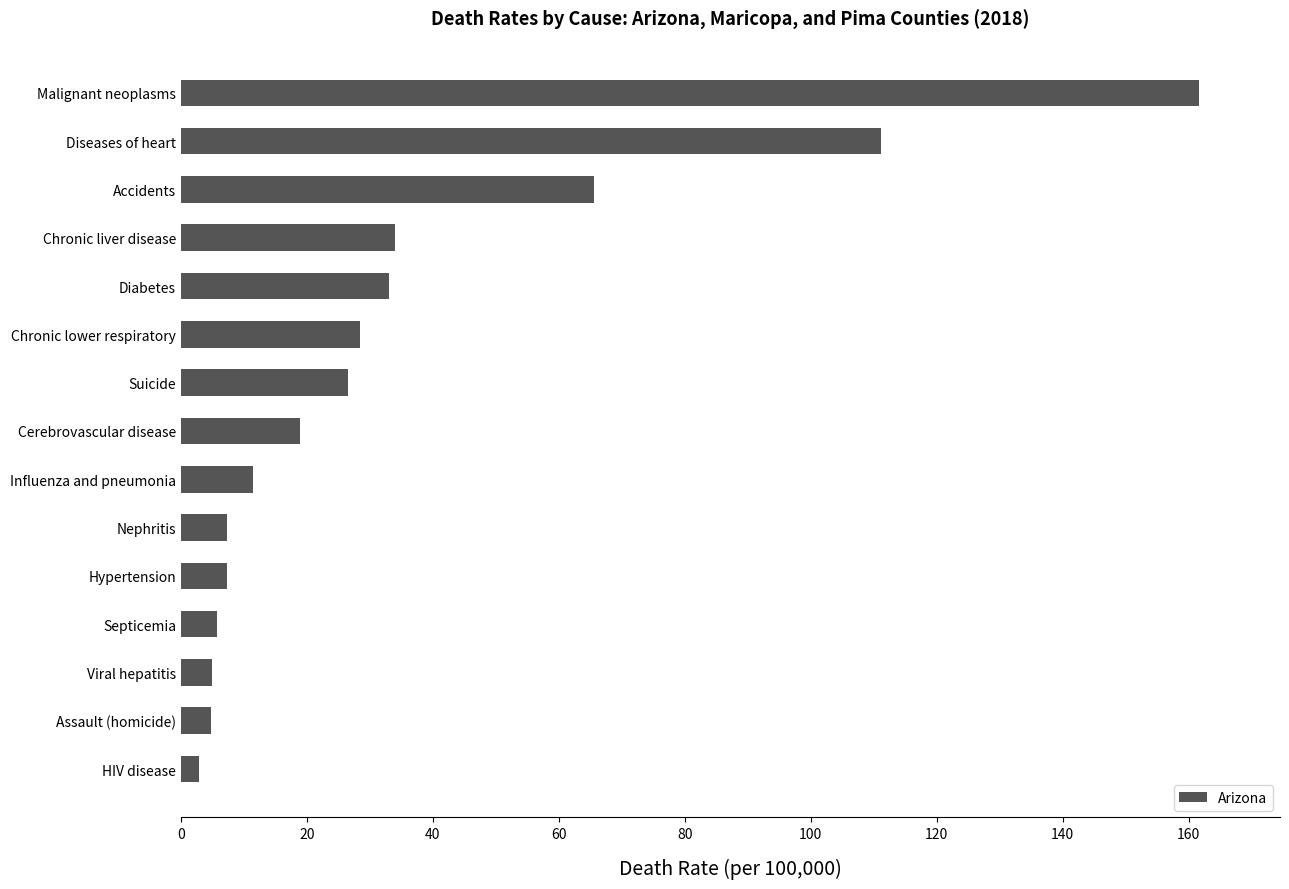

Approximately how many times larger is the value at Diseases of heart compared to Chronic lower respiratory?

3.9